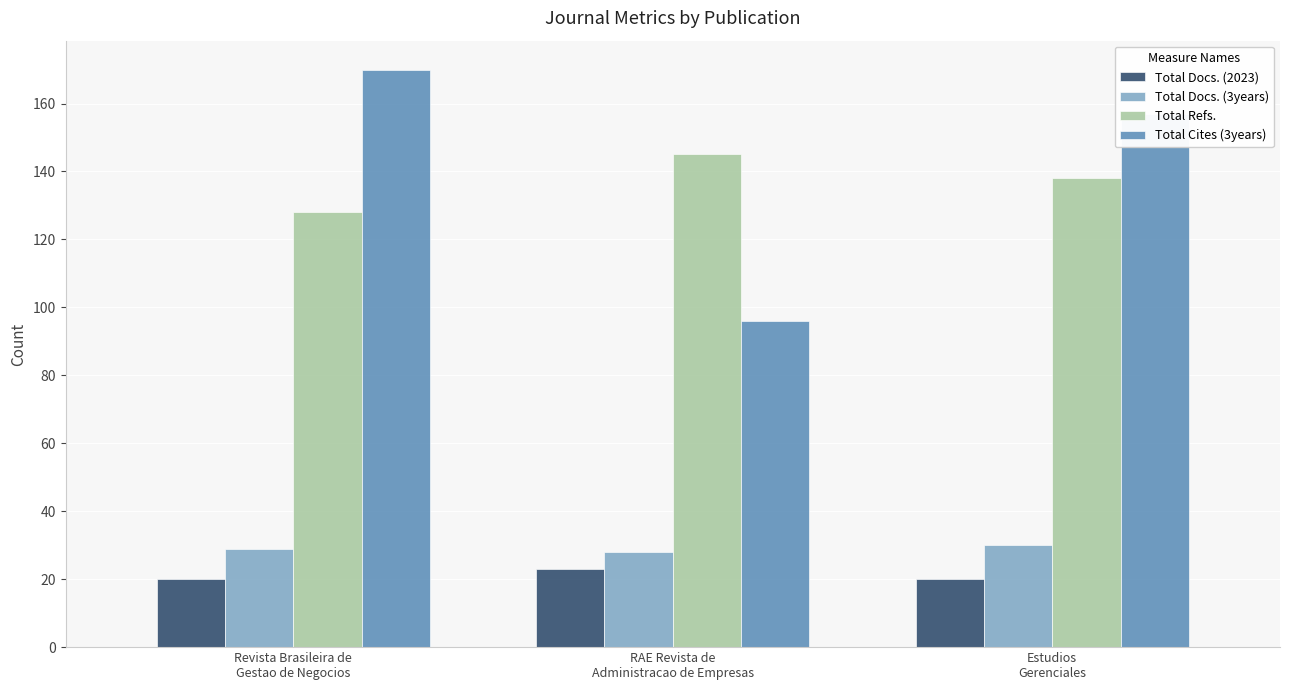

List the labels in order of Total Cites (3years) value, smallest first.

RAE Revista de
Administracao de Empresas, Estudios
Gerenciales, Revista Brasileira de
Gestao de Negocios